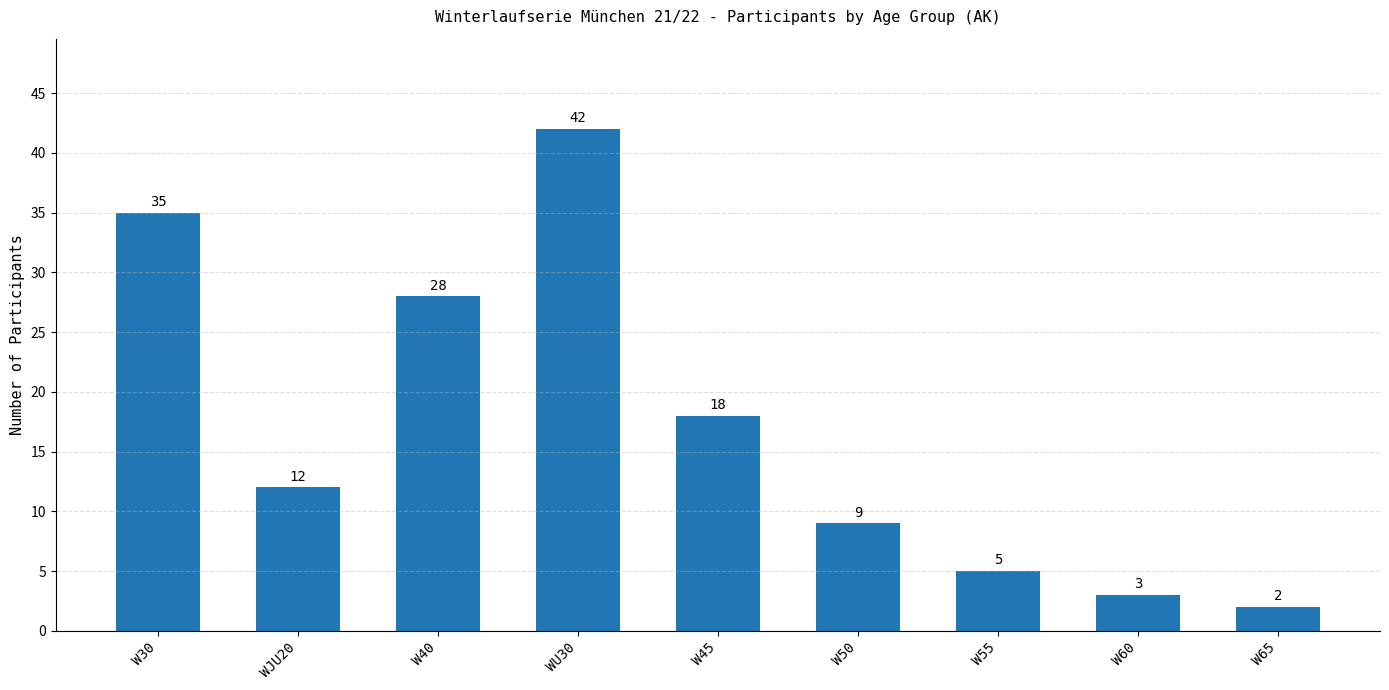

List the labels in order of value, smallest first.

W65, W60, W55, W50, WJU20, W45, W40, W30, WU30